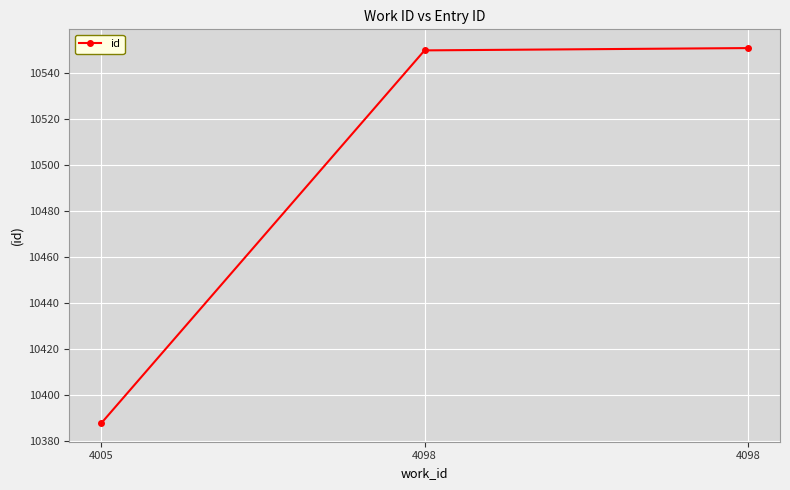

Does the chart have visible grid lines?

Yes